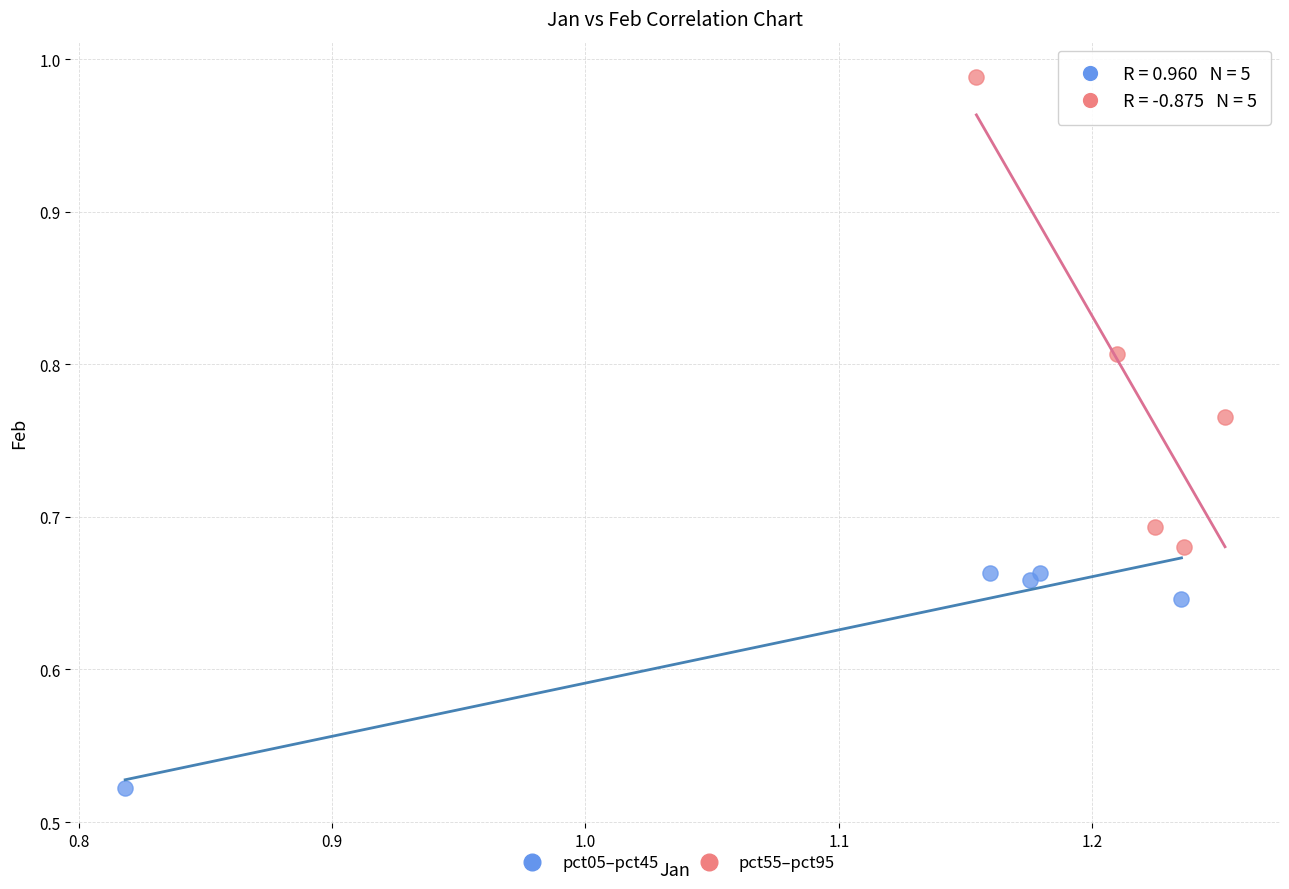

Which series contains the highest Y value?

pct55–pct95